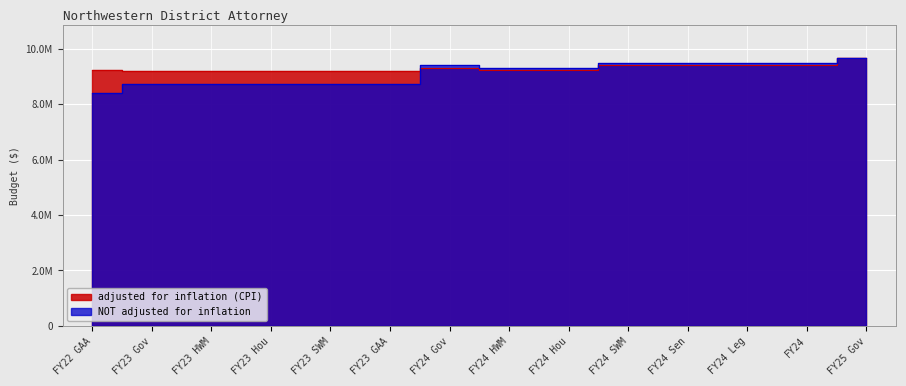

True or false: adjusted for inflation (CPI) has more than 1 interior local peaks.

False